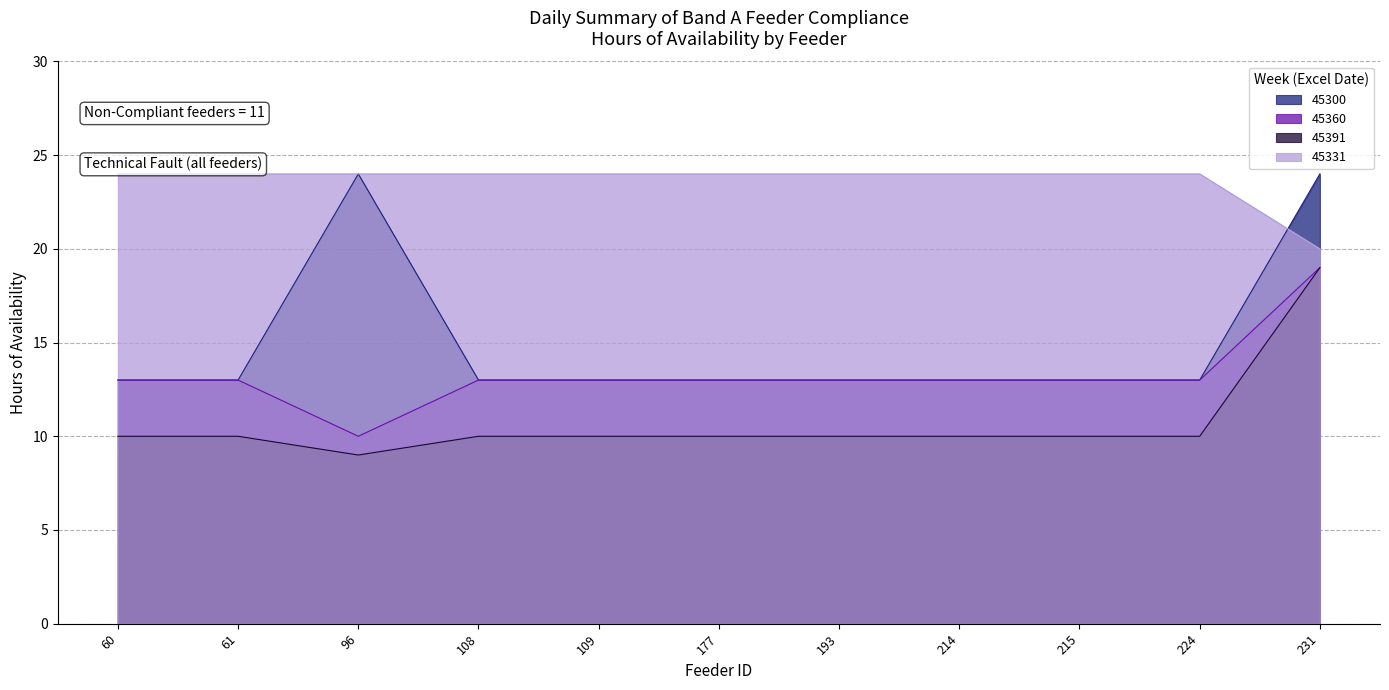

What is the lowest value of the 45360 series?

10